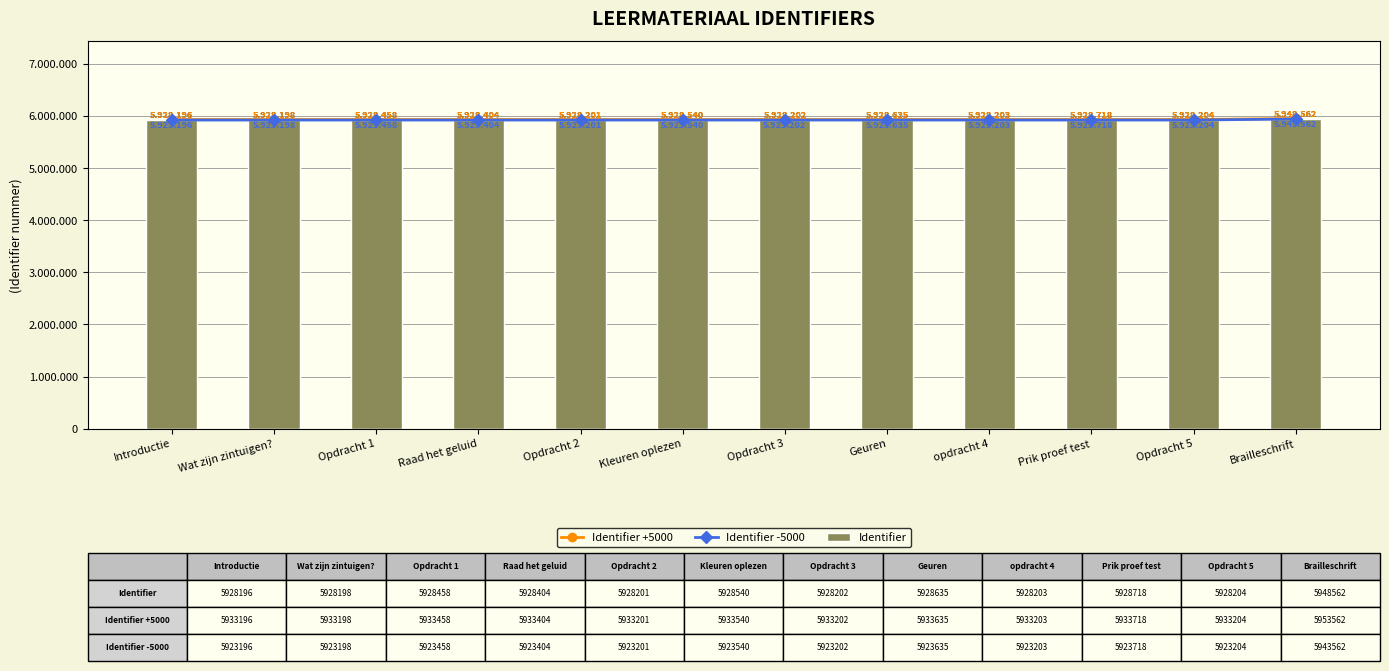

What are all the series names shown in the legend?

Identifier +5000, Identifier -5000, Identifier